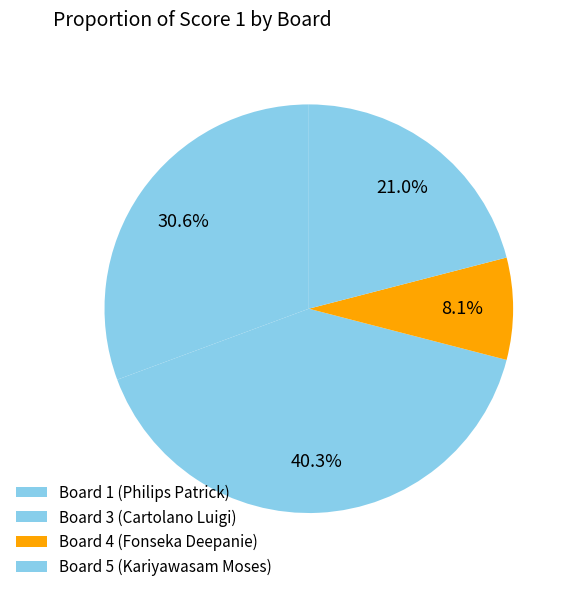

True or false: Board 3 (Cartolano Luigi) accounts for 40% of the total.

True